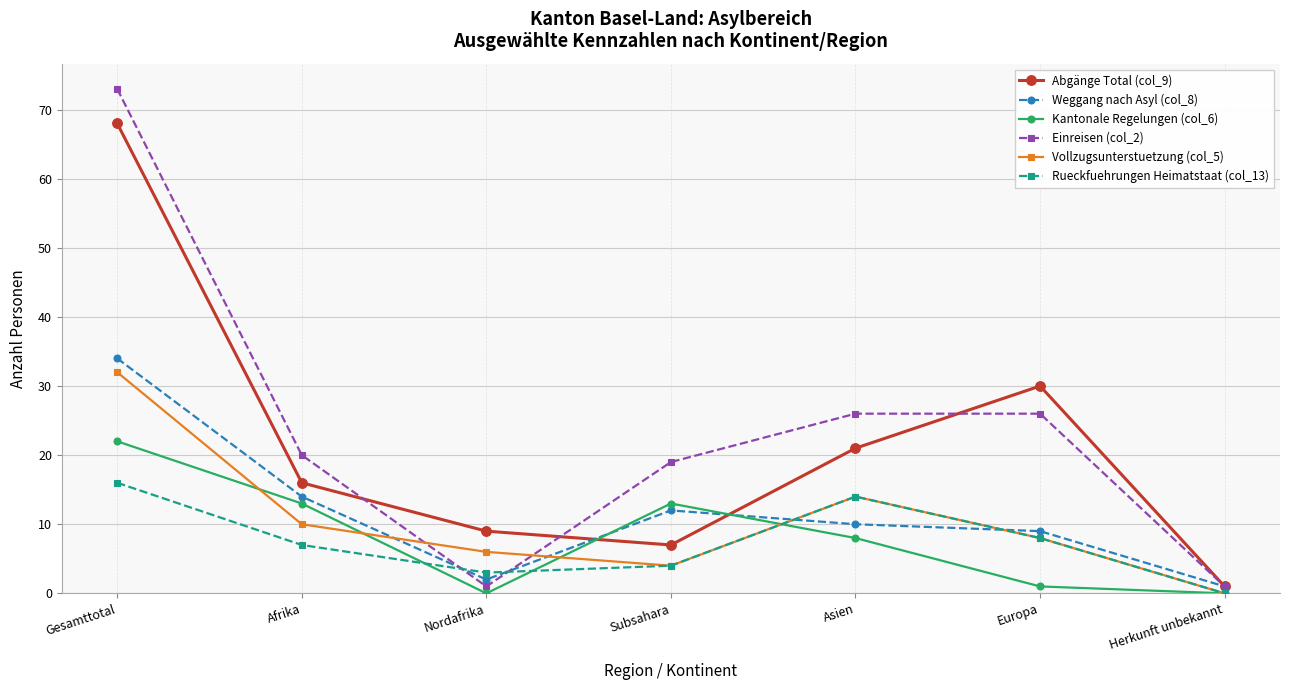

What is the label of the 5th point from the left?

Asien